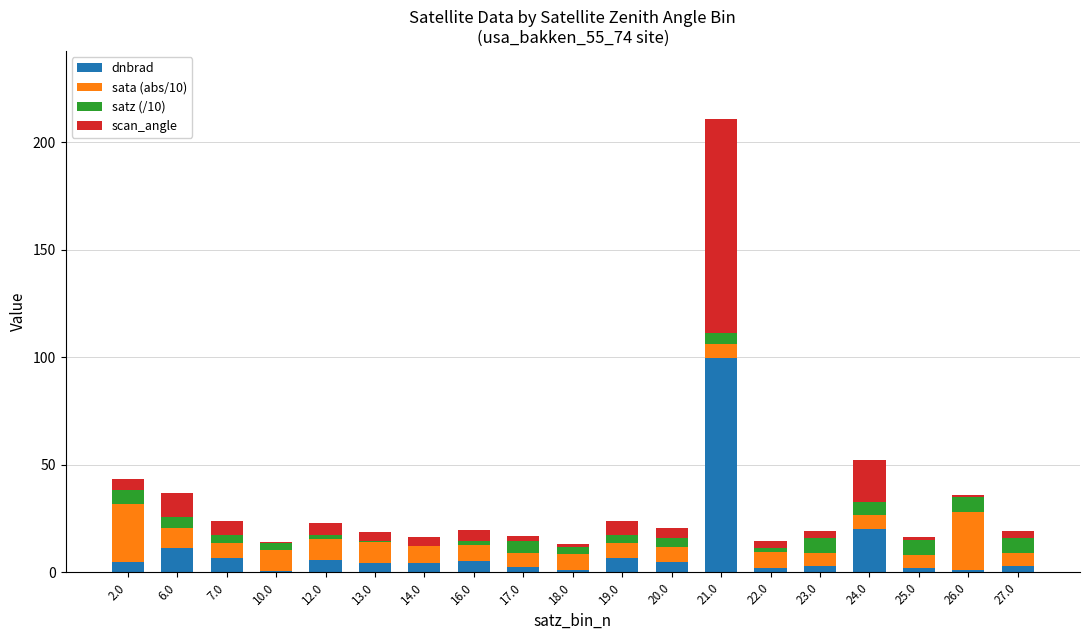

The dnbrad series shows 6.4 at 7.0. True or false?

True